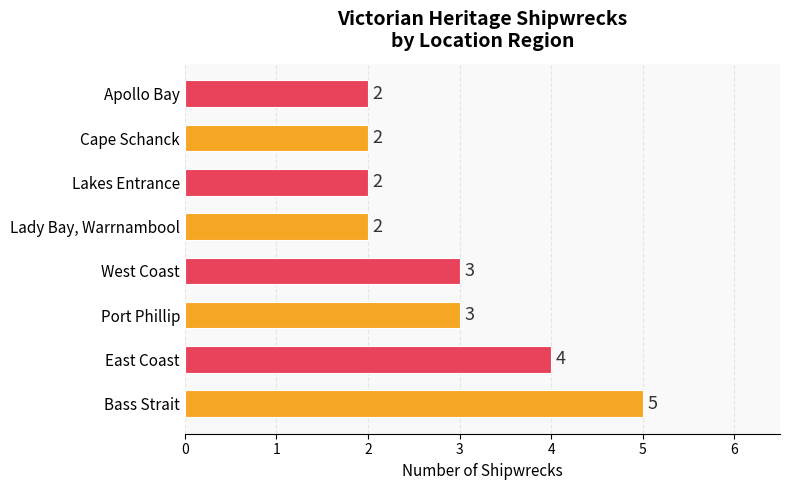

The value at Port Phillip is 1. True or false?

False